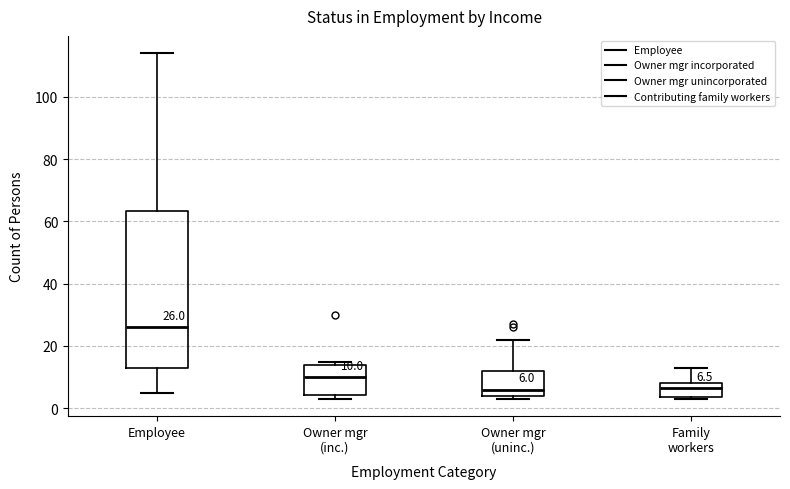

Which box has the highest median line?

Employee